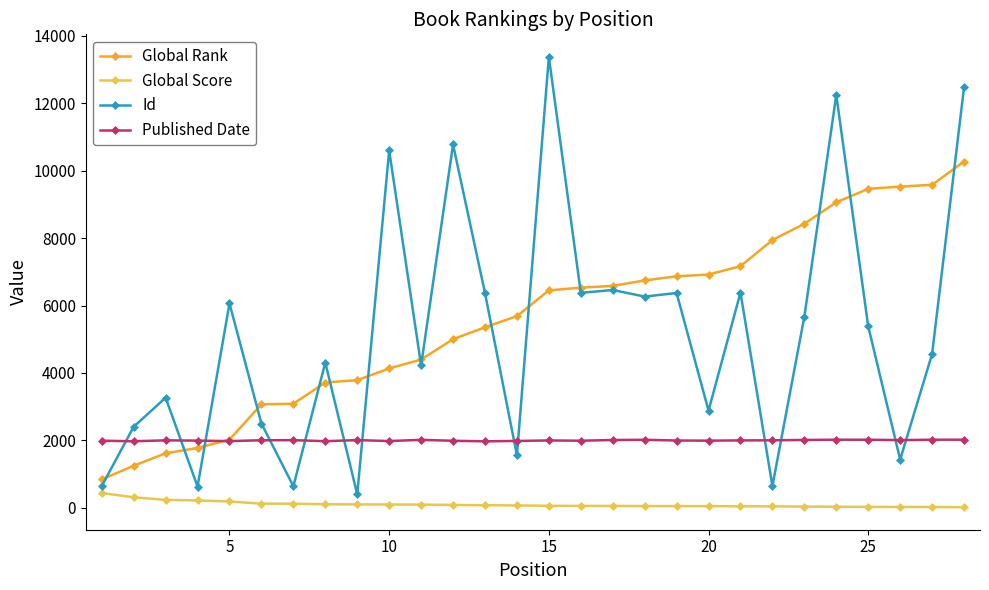

True or false: Global Score and Global Rank cross at least once.

False